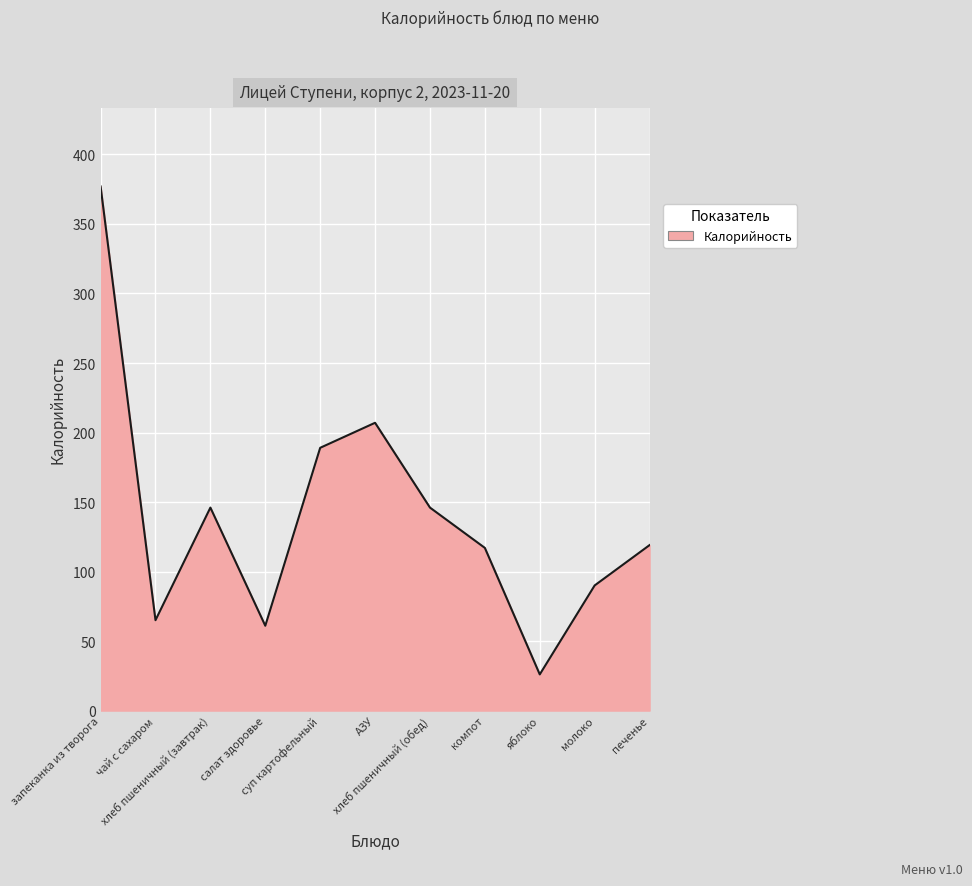

What is the minimum value shown in the chart?

26